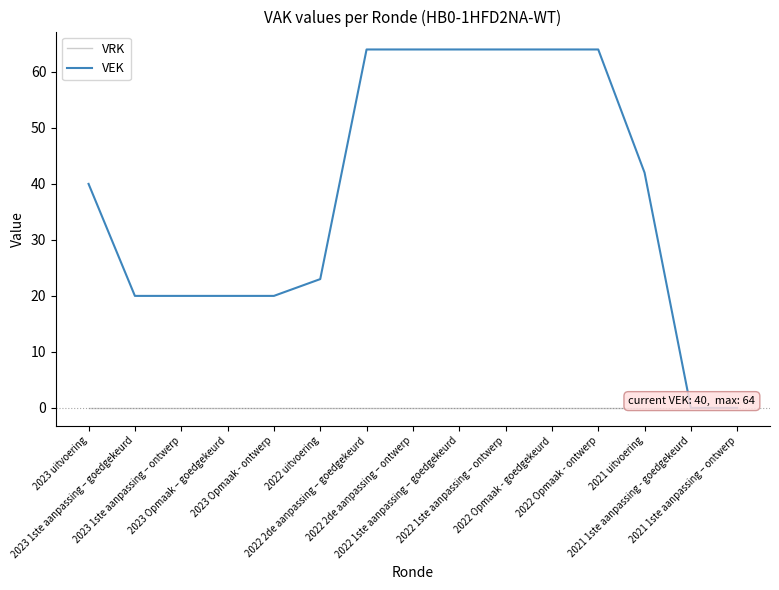

Which series has the largest range (max minus min)?

VEK